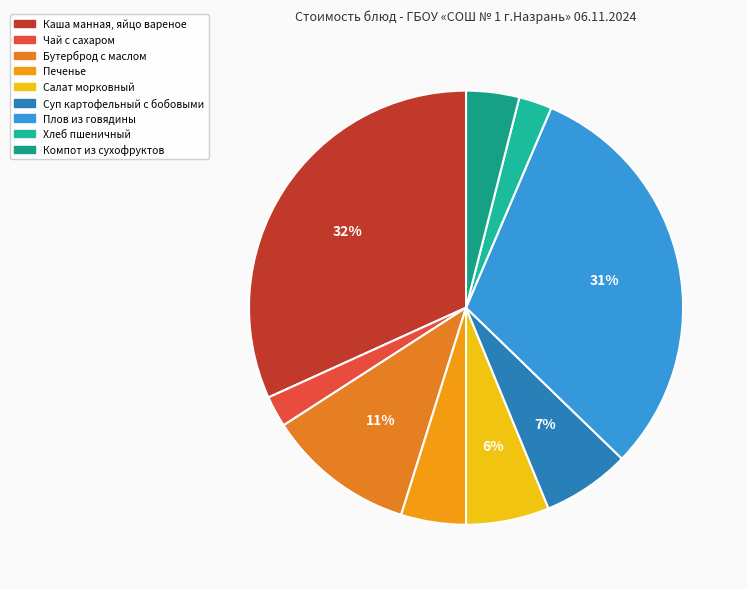

Does Бутерброд с маслом account for over 50% of the chart?

No